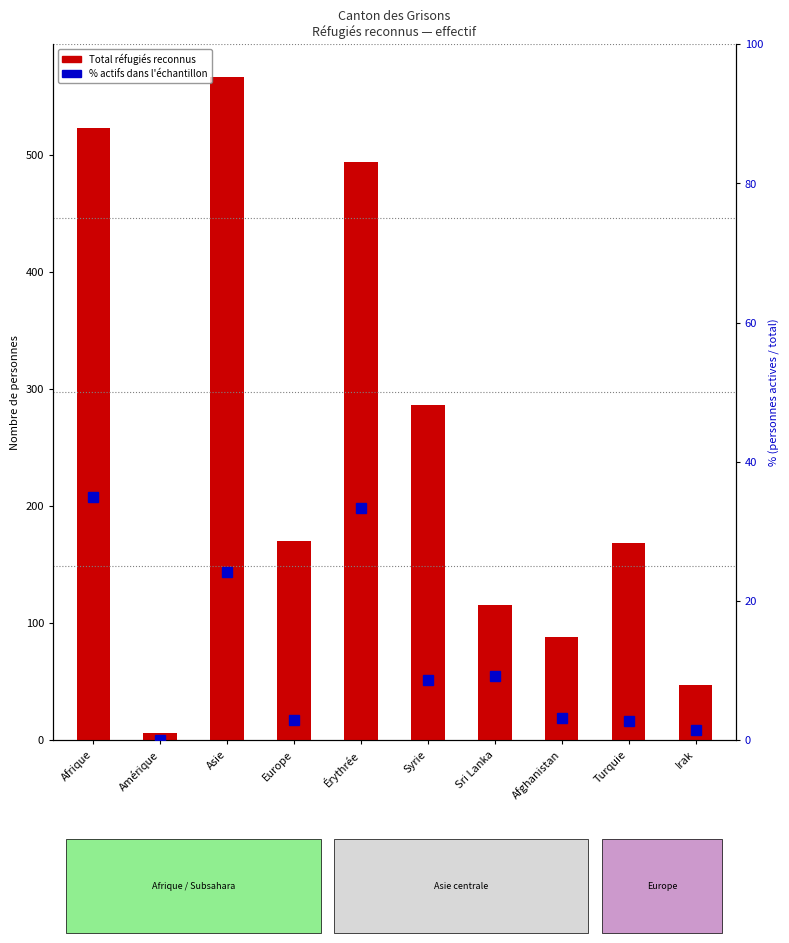

What is the difference between the % Personnes actives values at Syrie and Amérique?

8.7